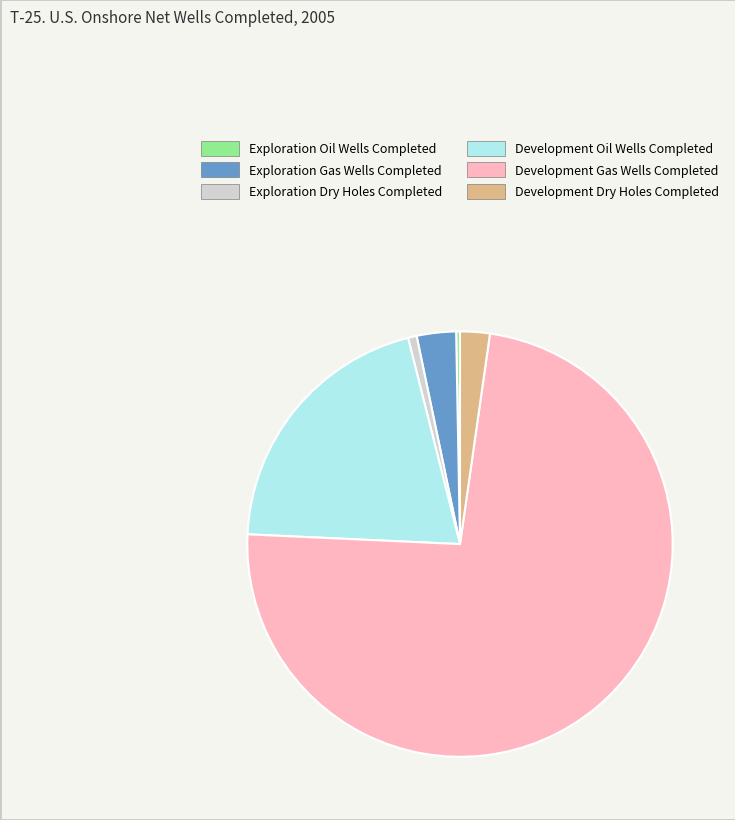

True or false: Development Gas Wells Completed accounts for 73% of the total.

True